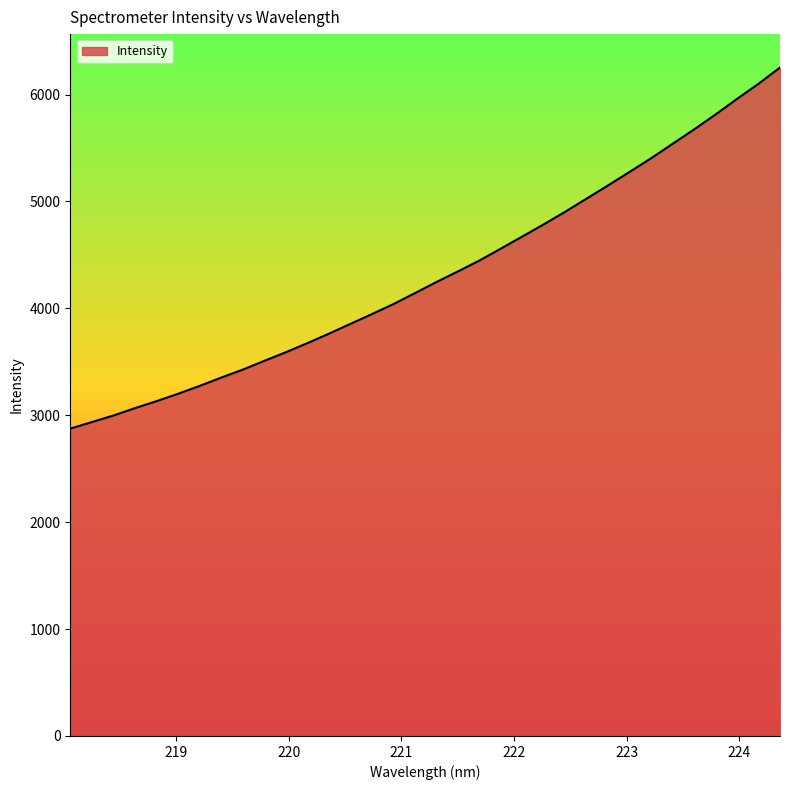

What is the difference between the maximum and minimum values?

3377.7